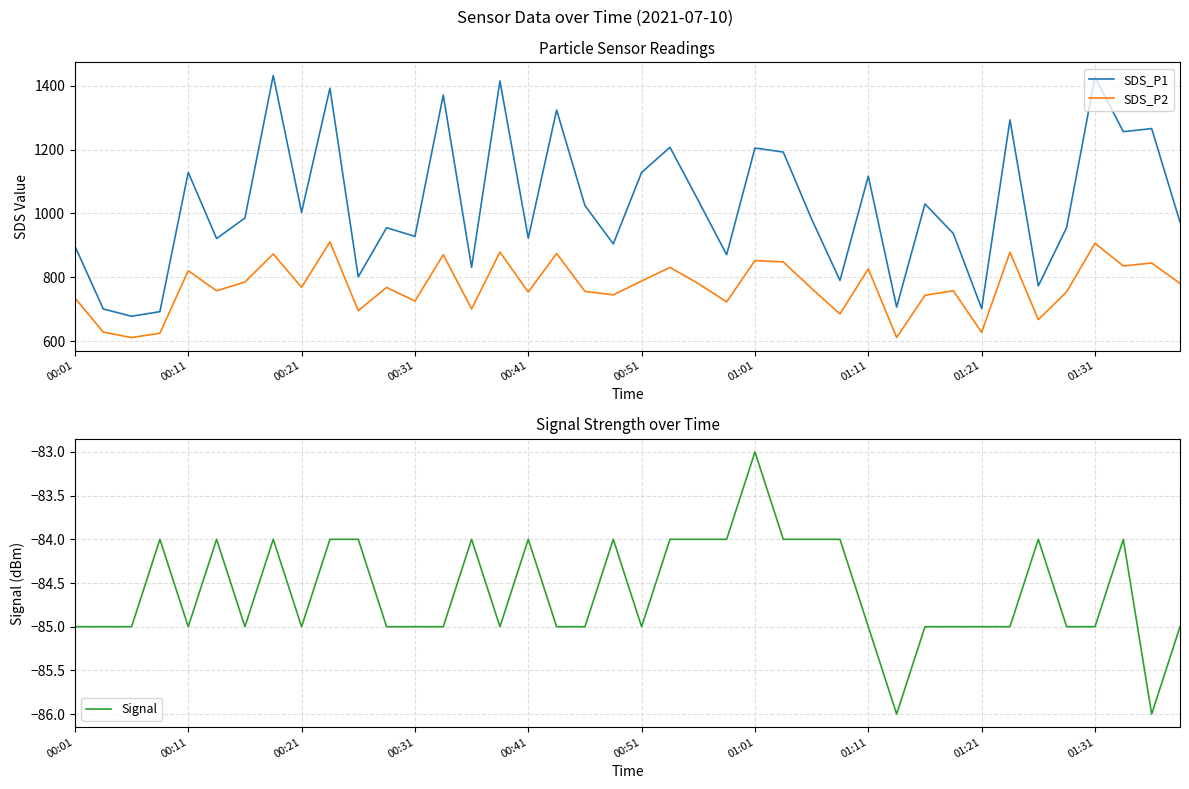

Where does the SDS_P2 series first go above 768?

00:11